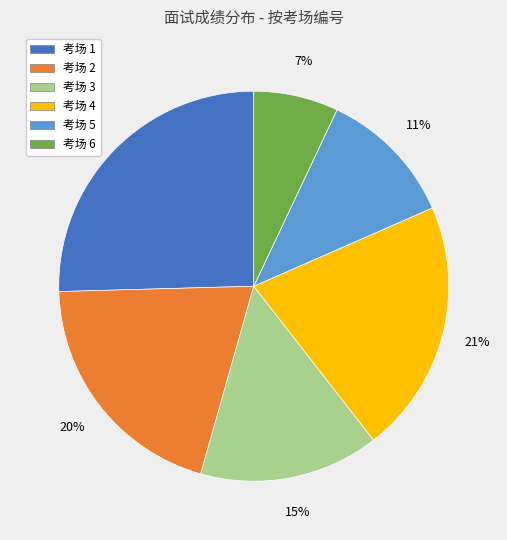

To the nearest percent, what is the average slice percentage?

17%